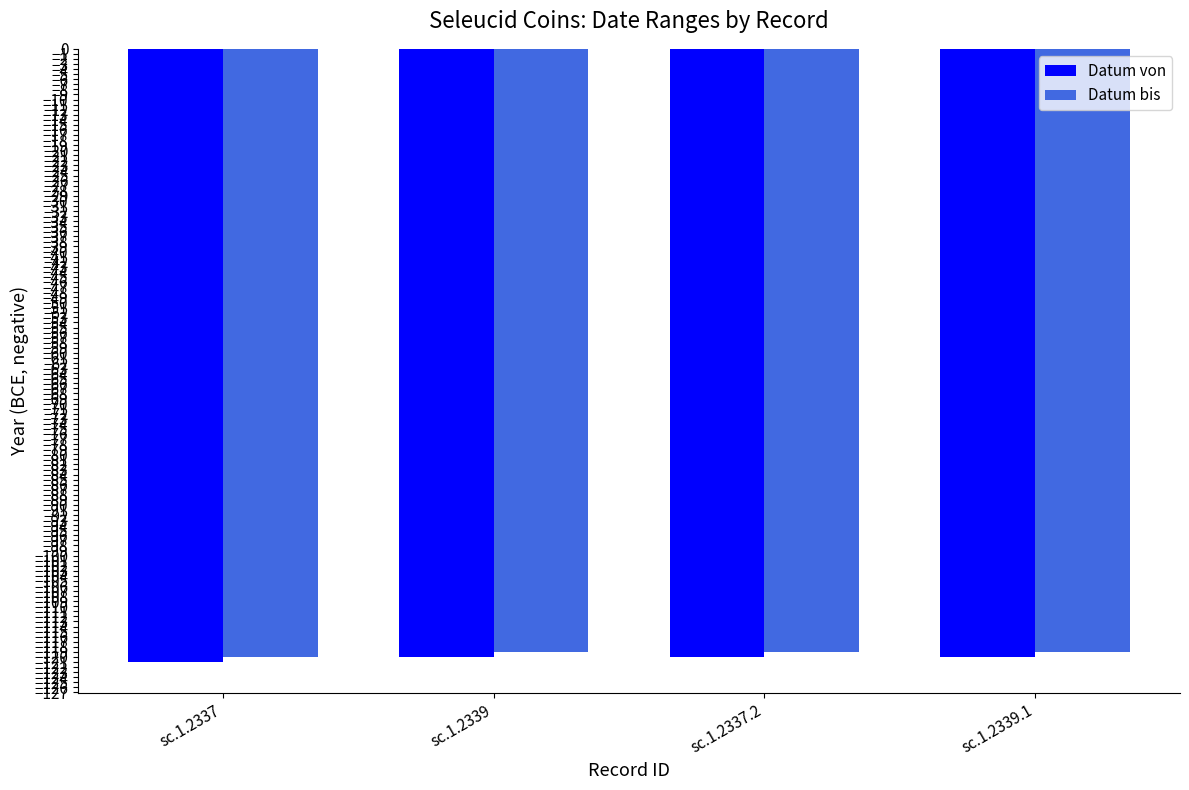

What is the minimum value for Datum von?

-121